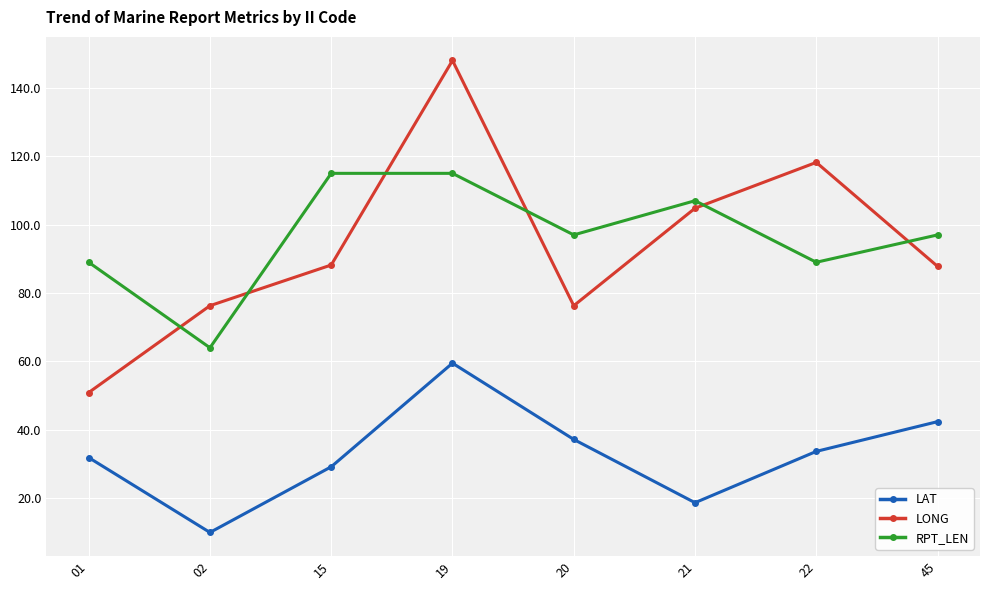

What is the lowest value of the LAT series?

10.0